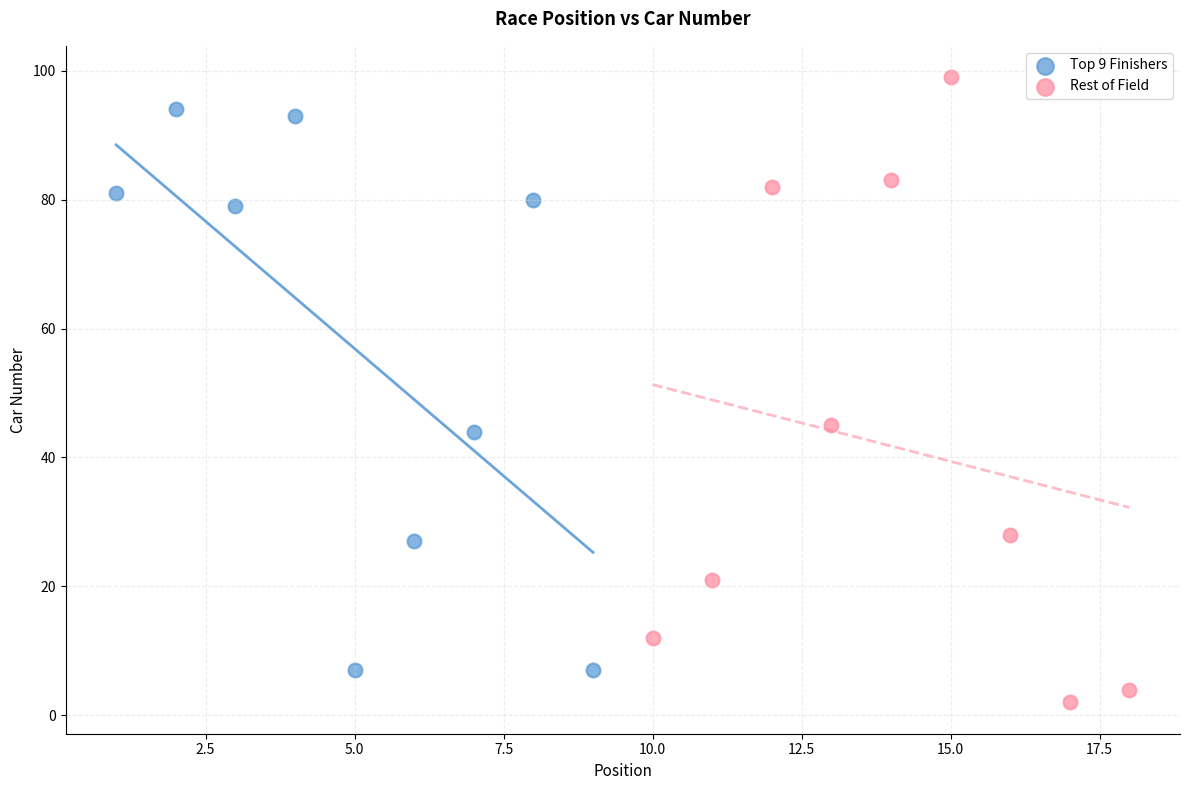

Which series reaches the minimum Y coordinate?

Rest of Field